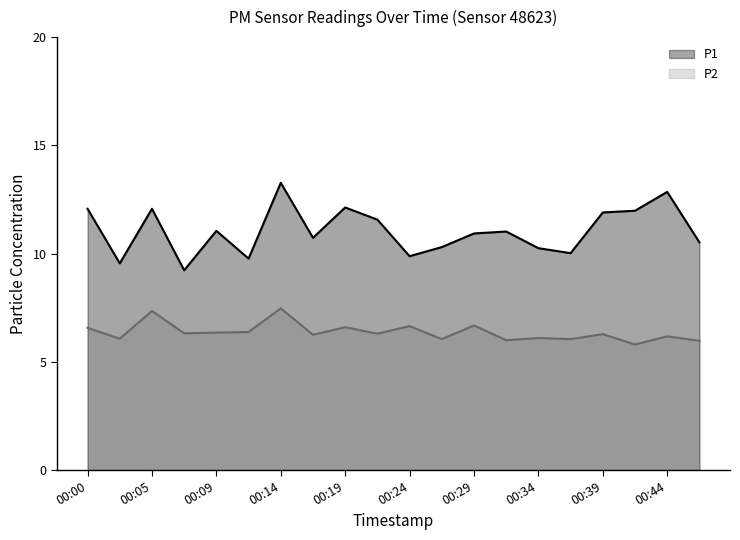

How many interior local valleys does the P1 series have?

6